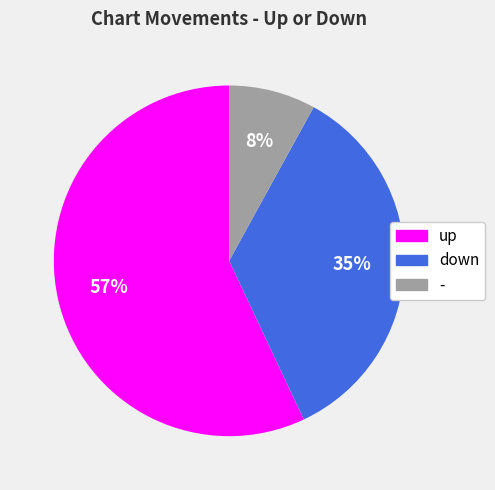

To the nearest percent, what percentage of the pie is down?

35%